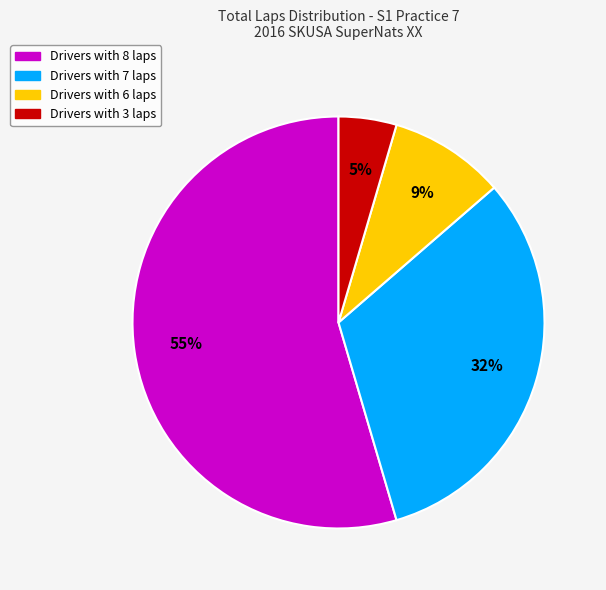

How many segments does this pie chart have?

4